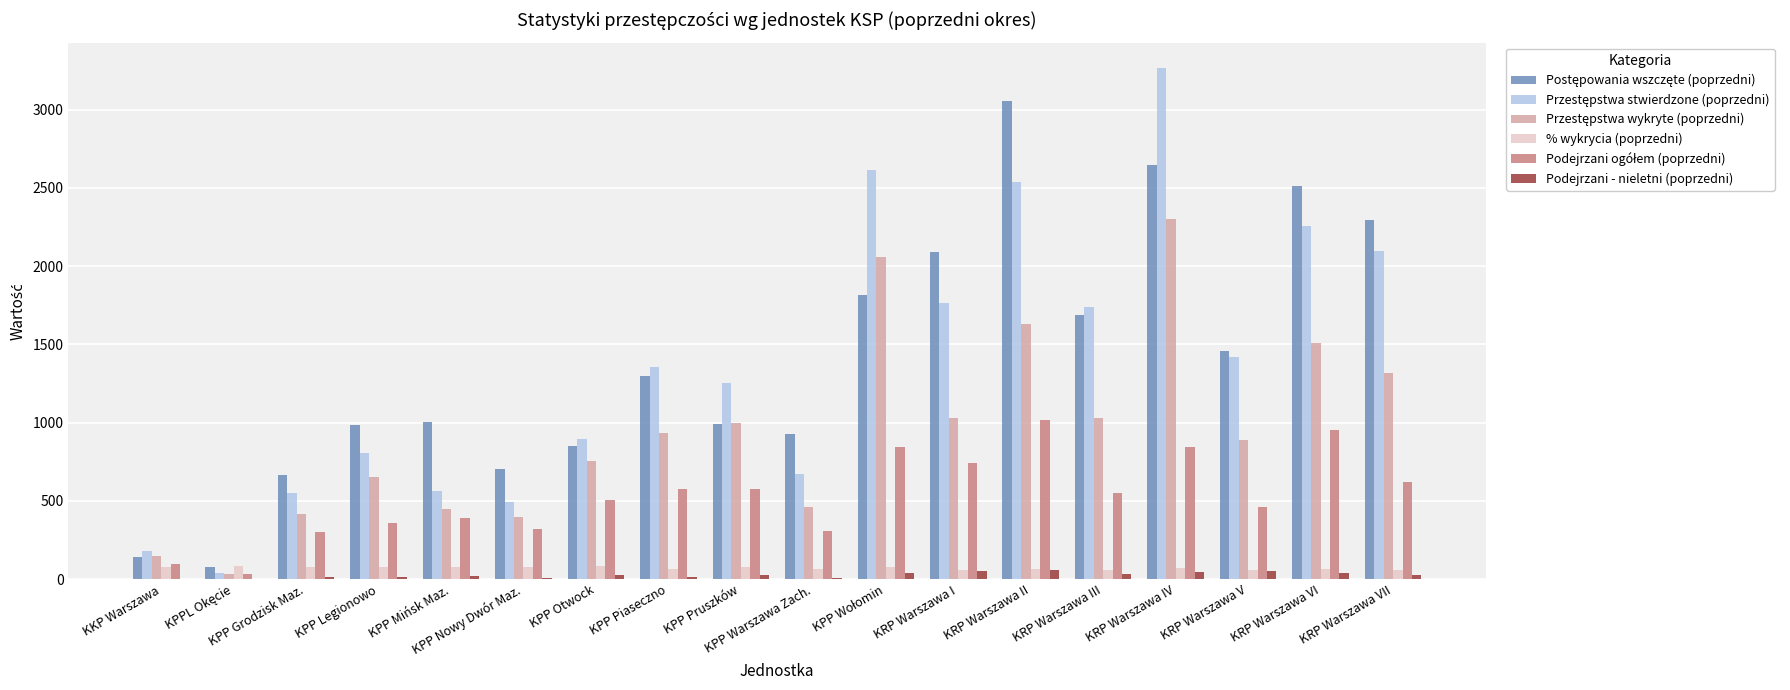

What is the highest value of the % wykrycia (poprzedni) series?

84.3